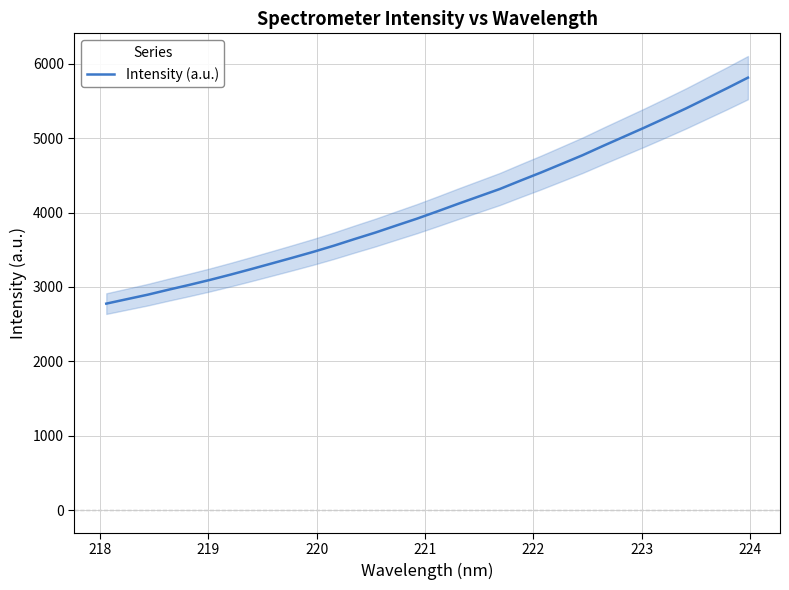

What is the difference between the maximum and minimum values?

3037.7